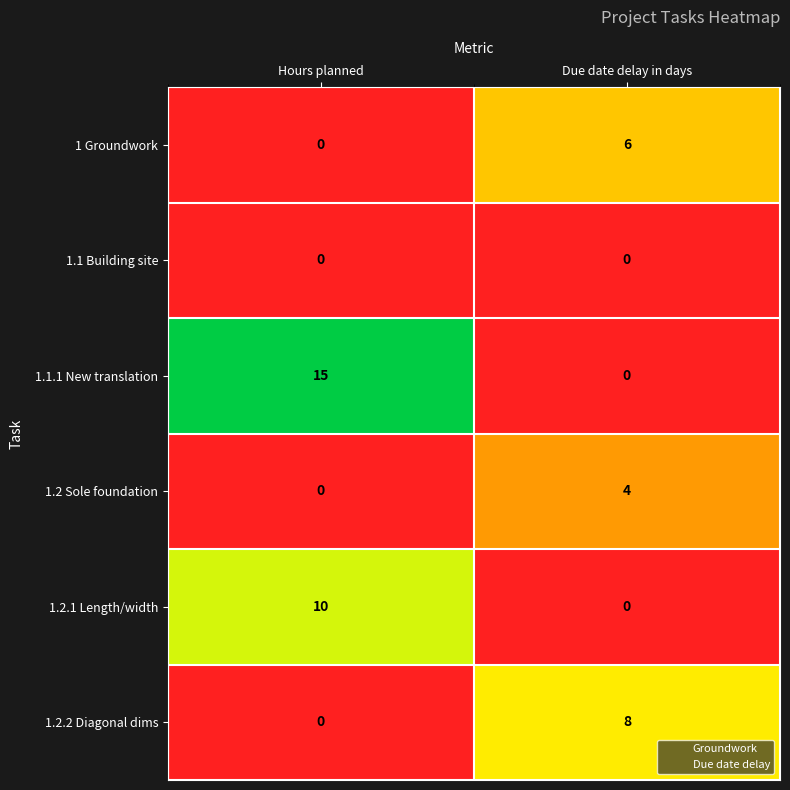

What is the average value of the 1.2.2 Diagonal dims series?

4